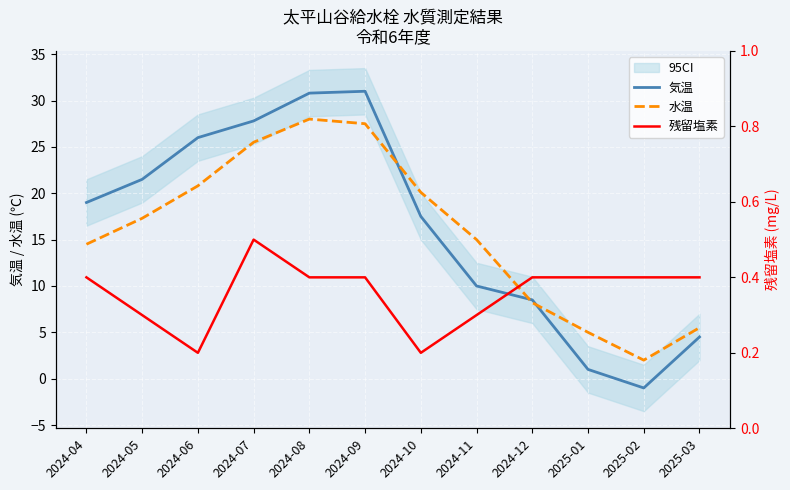

How many lines are shown in the chart?

3